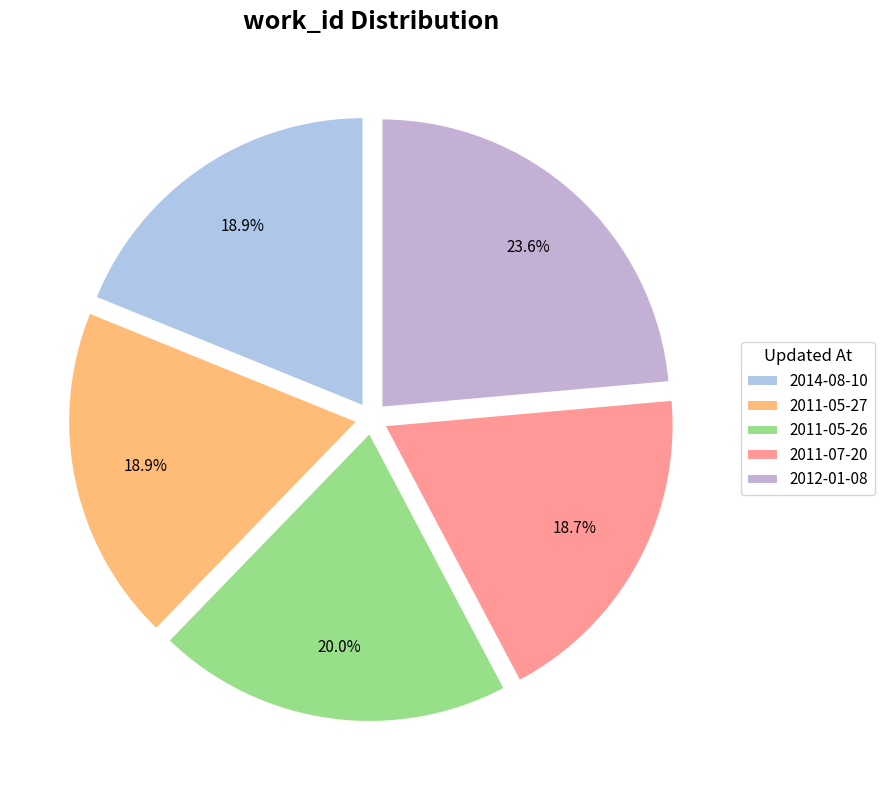

What is the change in value from 2014-08-10 to 2011-05-26?

+338